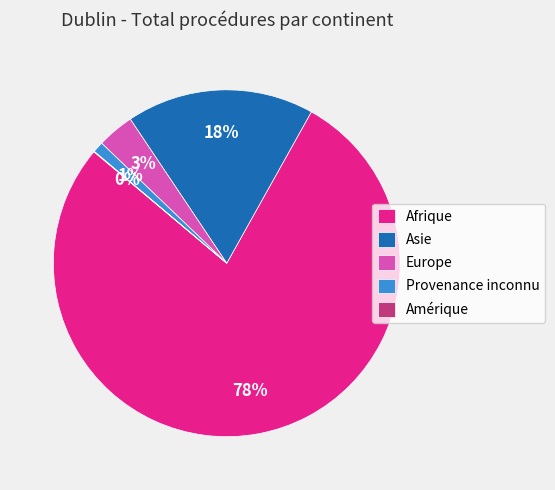

To the nearest percent, what portion does Europe represent?

3%